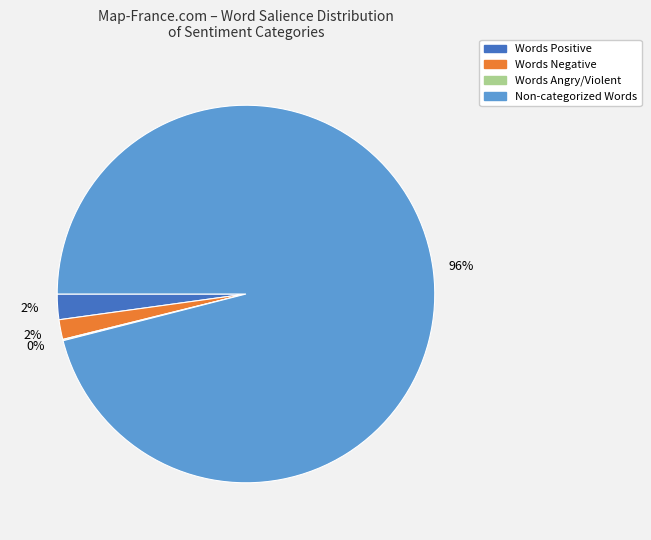

Does any single category account for the majority?

Yes